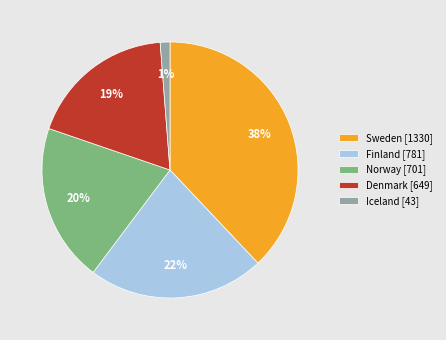

Is there a majority slice in this chart?

No